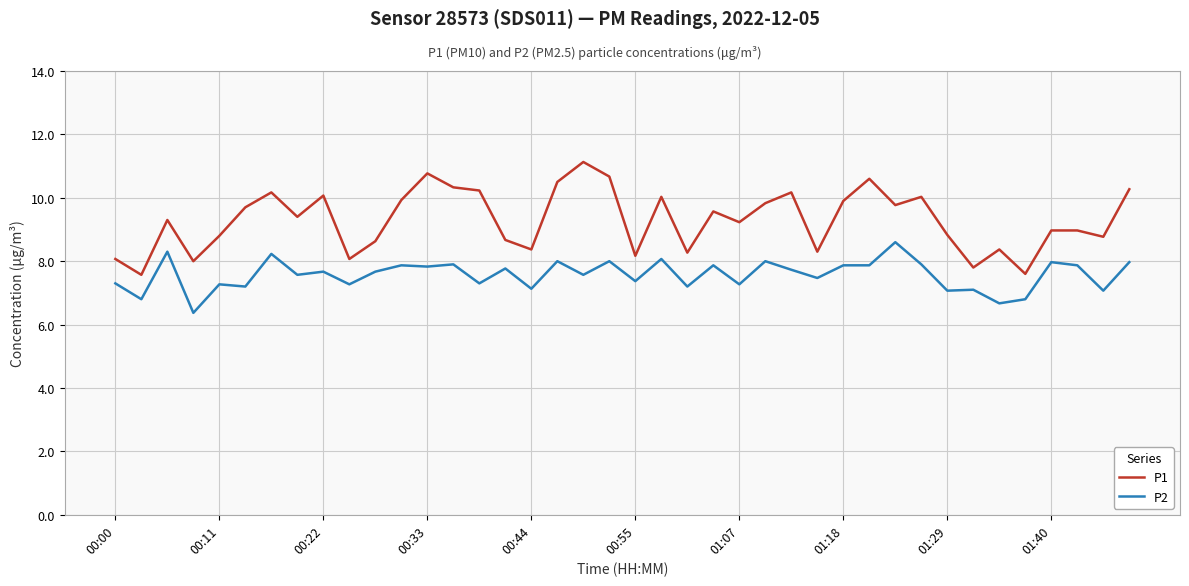

True or false: P2 and P1 intersect in this chart.

False